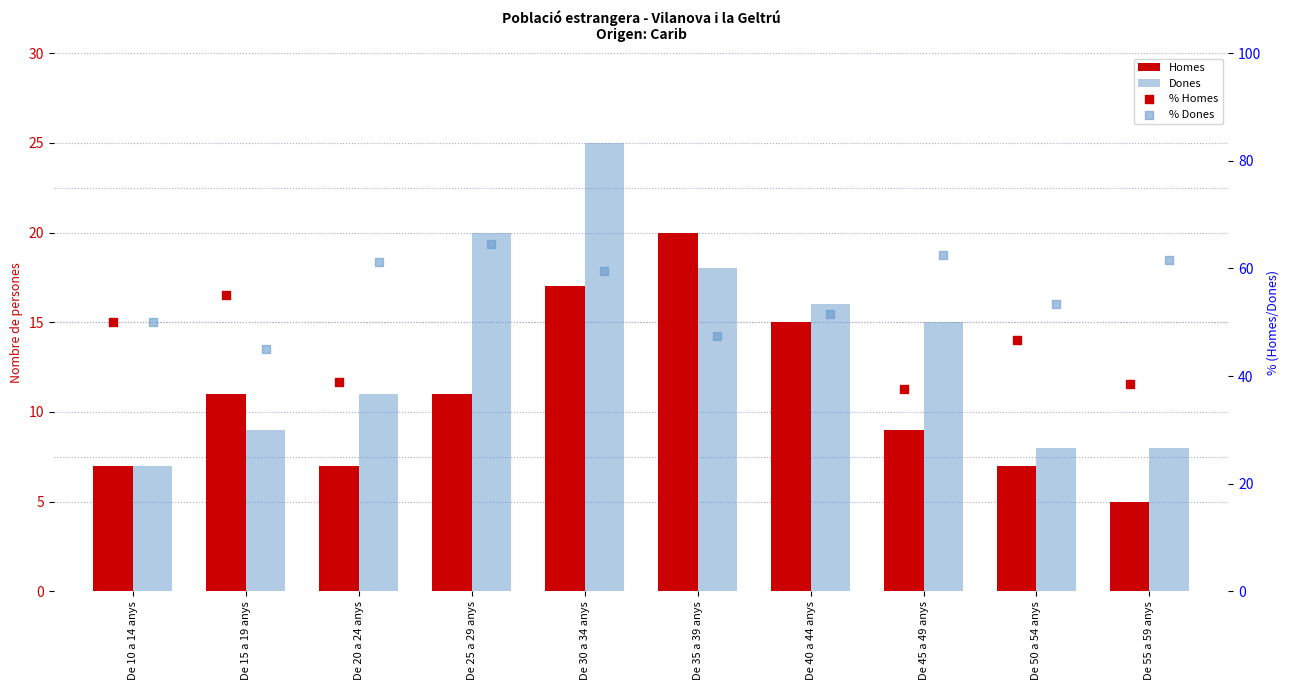

Which series has the largest total across all categories?

% Dones